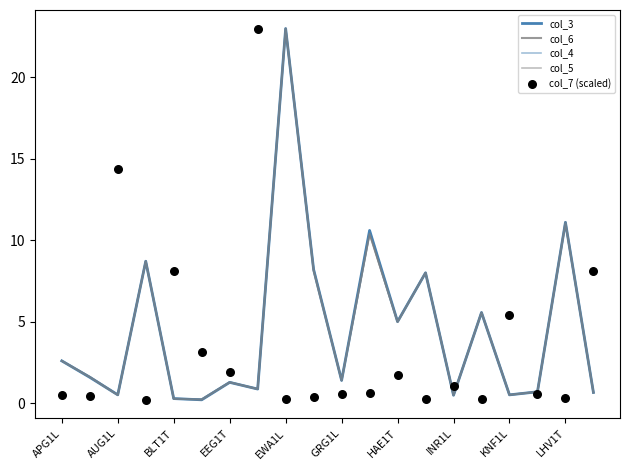

Which series reaches the maximum Y coordinate?

col_3